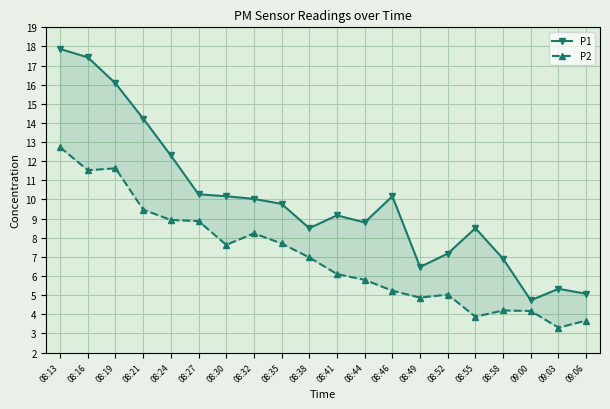

List the series in order of their peak value, highest first.

P1, P2